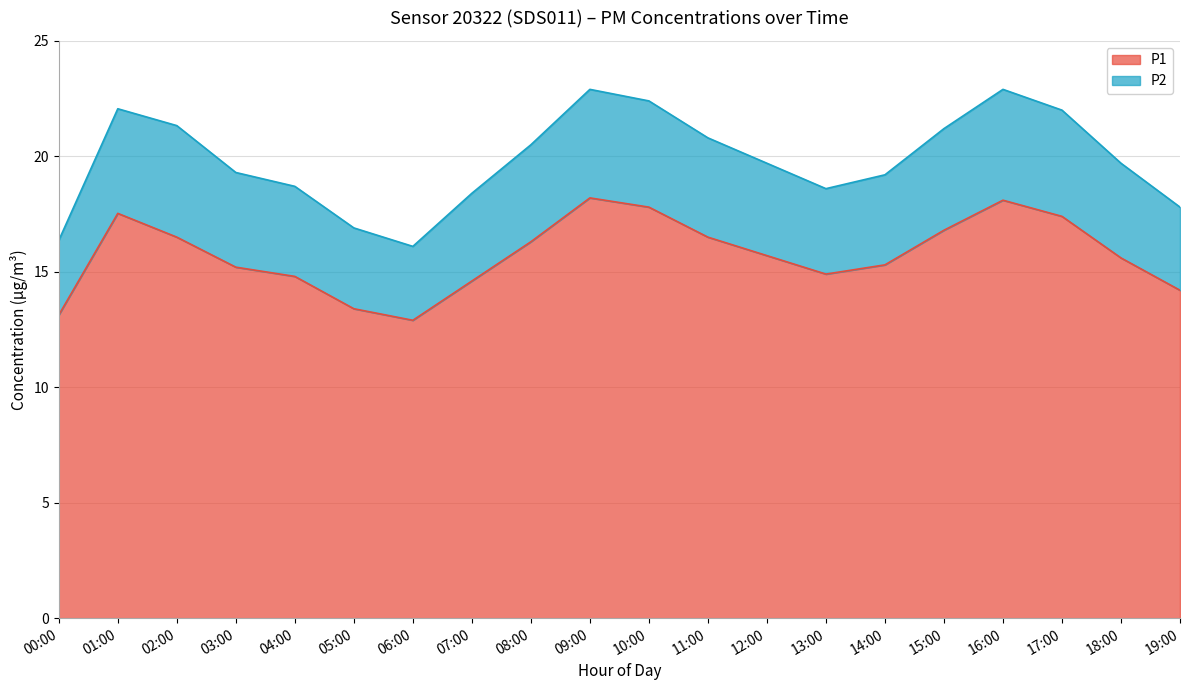

What is the difference between the maximum and minimum values?

5.3